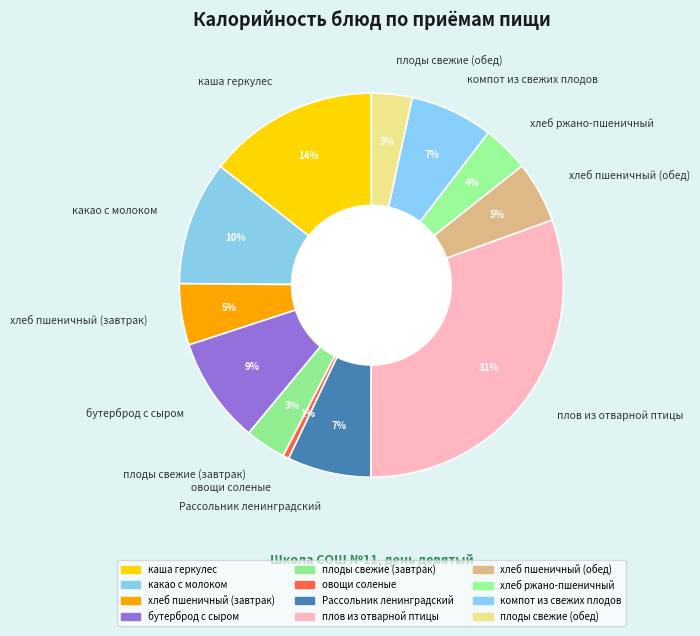

To the nearest percent, what portion does какао с молоком represent?

10%